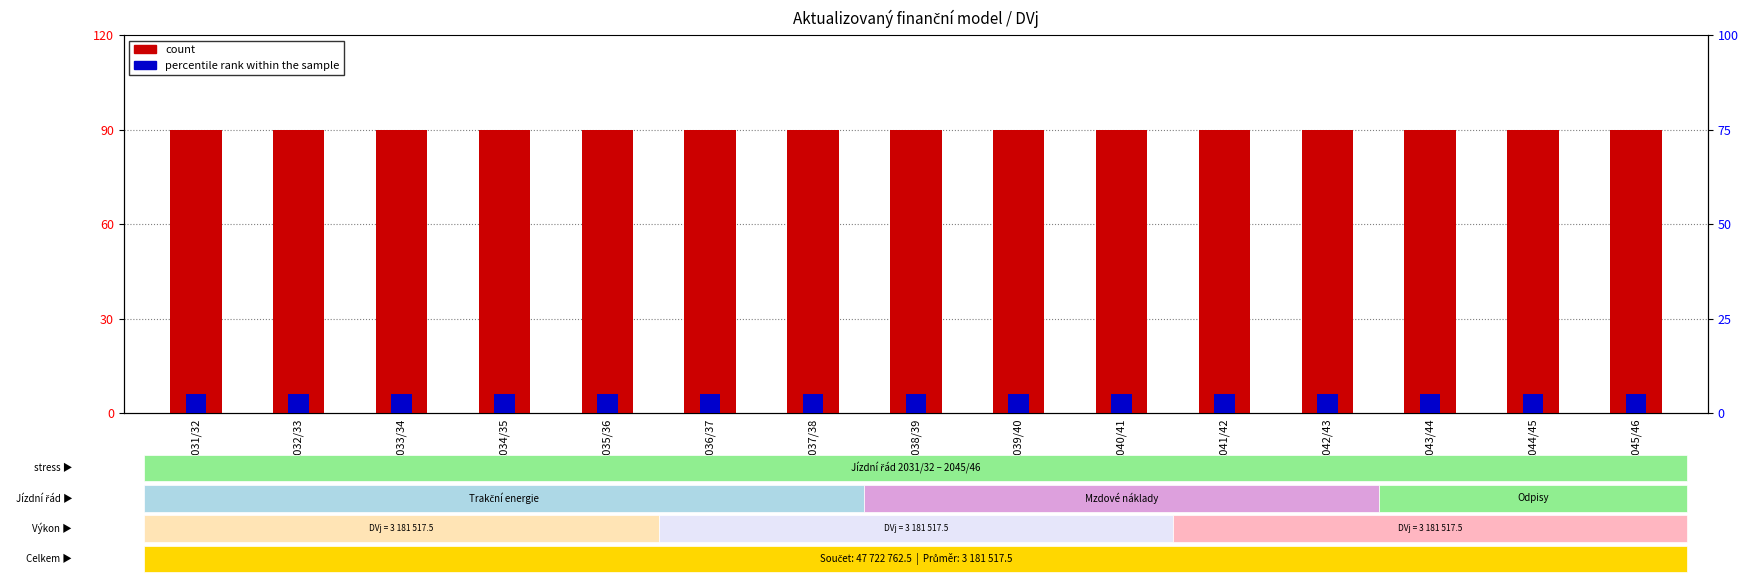

True or false: percentile rank within the sample has a value of 5 at 2038/39.

True